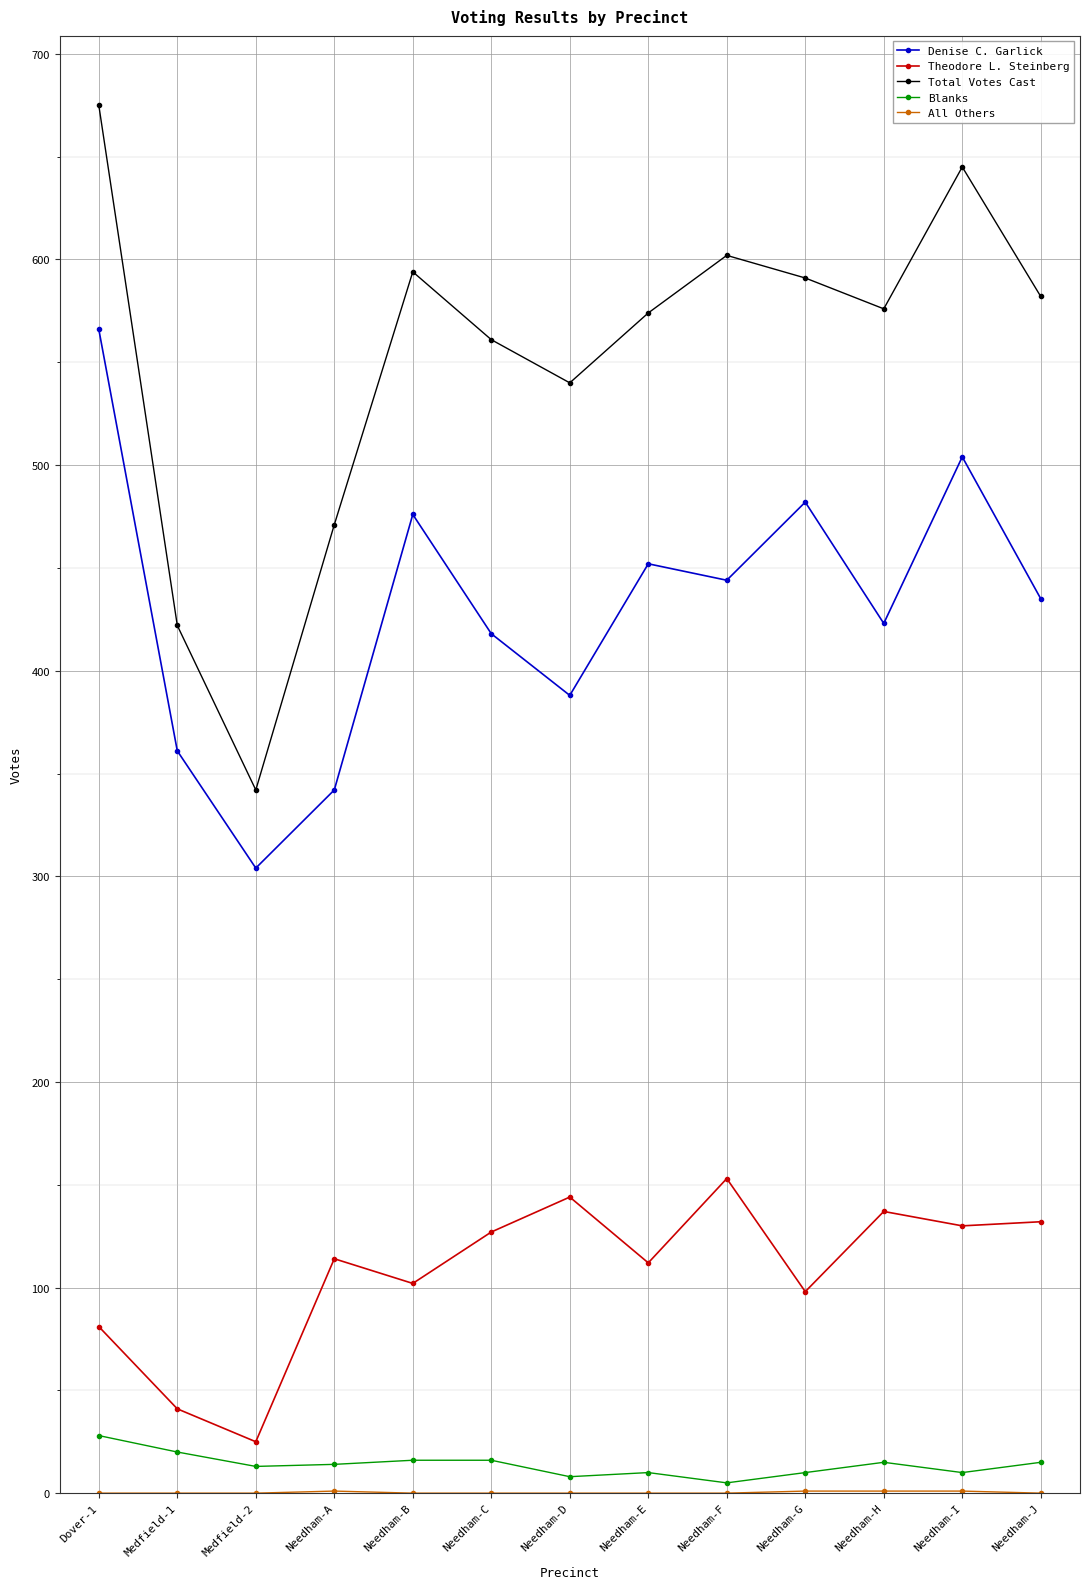

Is the value of Theodore L. Steinberg at Needham-H greater than the value of Total Votes Cast at Needham-A?

No